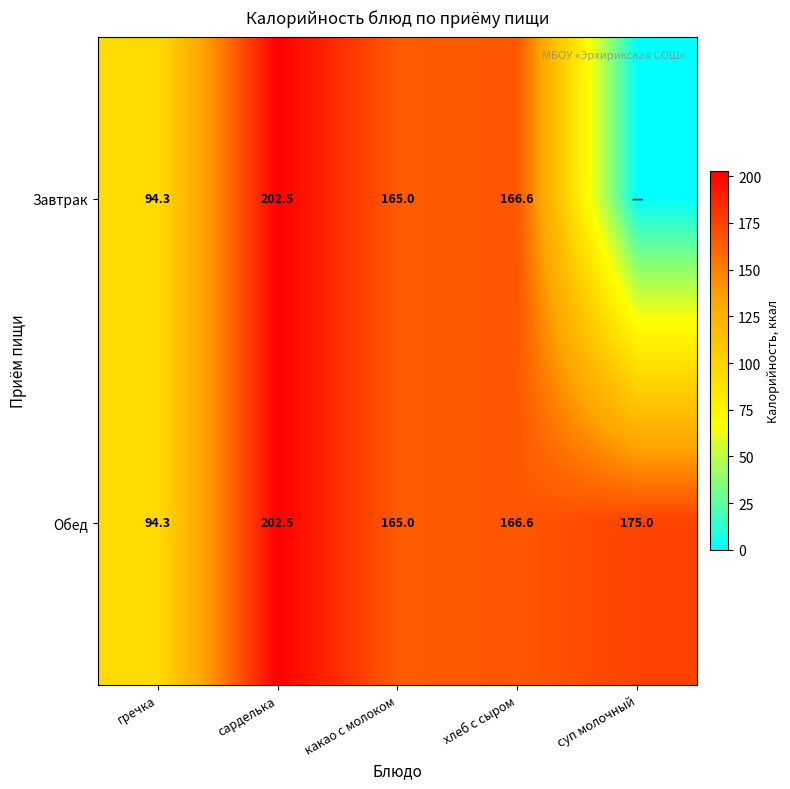

List the labels in order of Обед value, smallest first.

гречка, какао с молоком, хлеб с сыром, суп молочный, сарделька